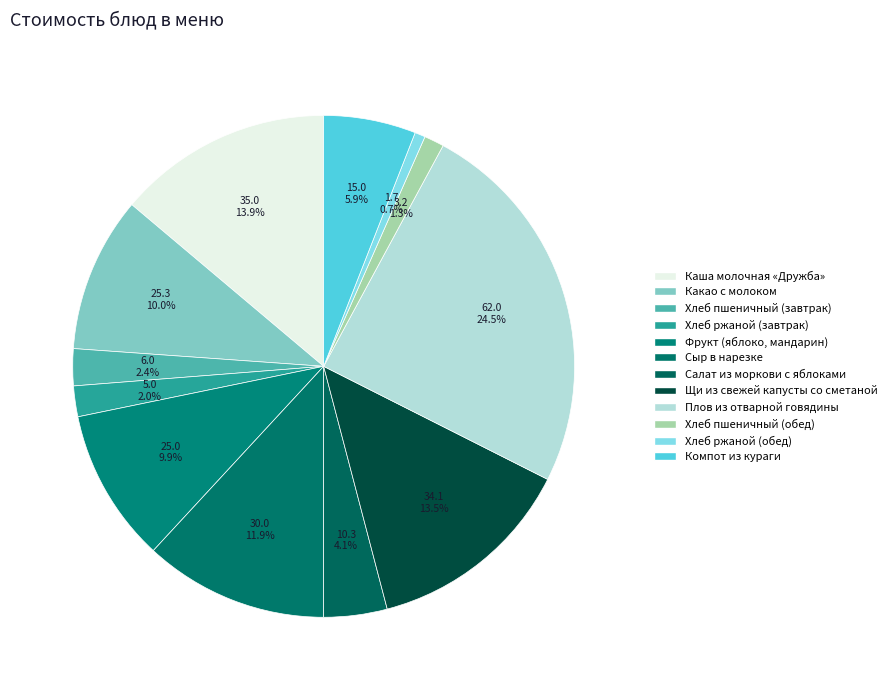

What percentage is NOT represented by Щи из свежей капусты со сметаной?

86.5%